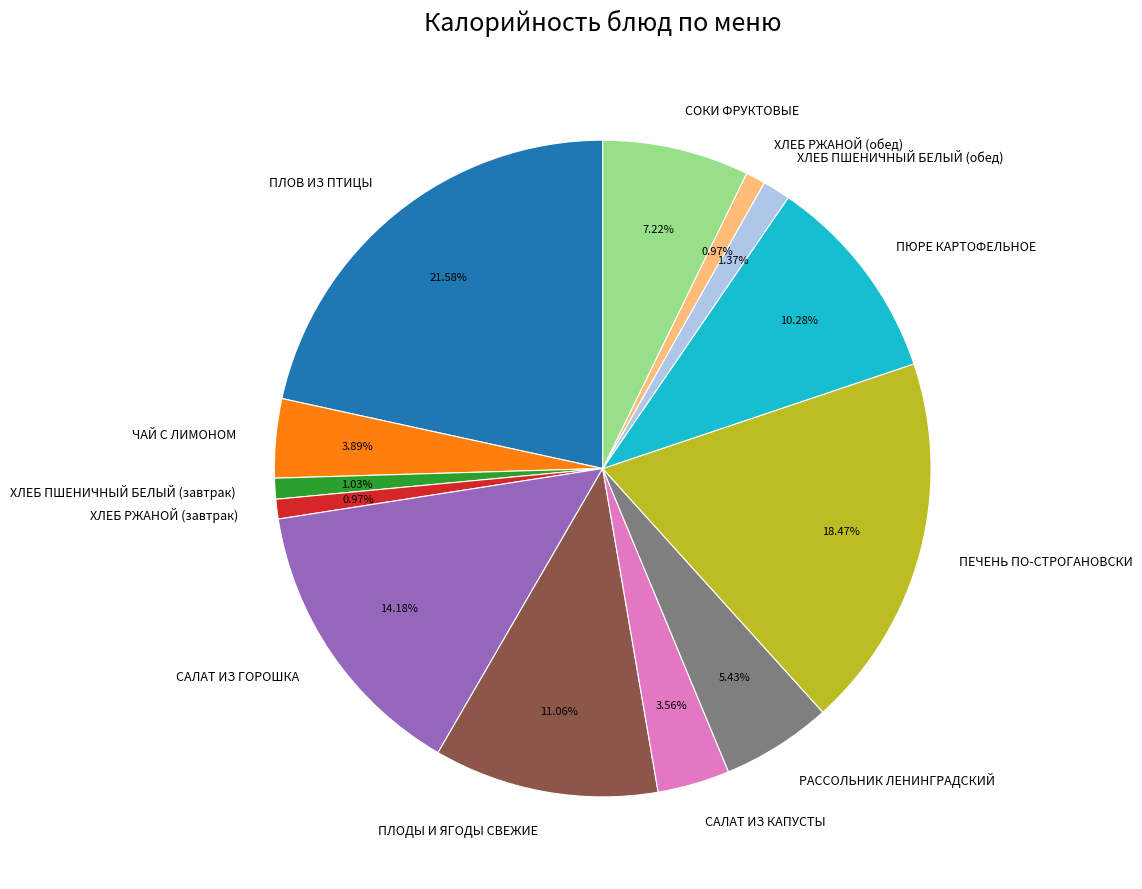

Approximately how many times larger is the value at ХЛЕБ РЖАНОЙ (завтрак) compared to РАССОЛЬНИК ЛЕНИНГРАДСКИЙ?

0.2